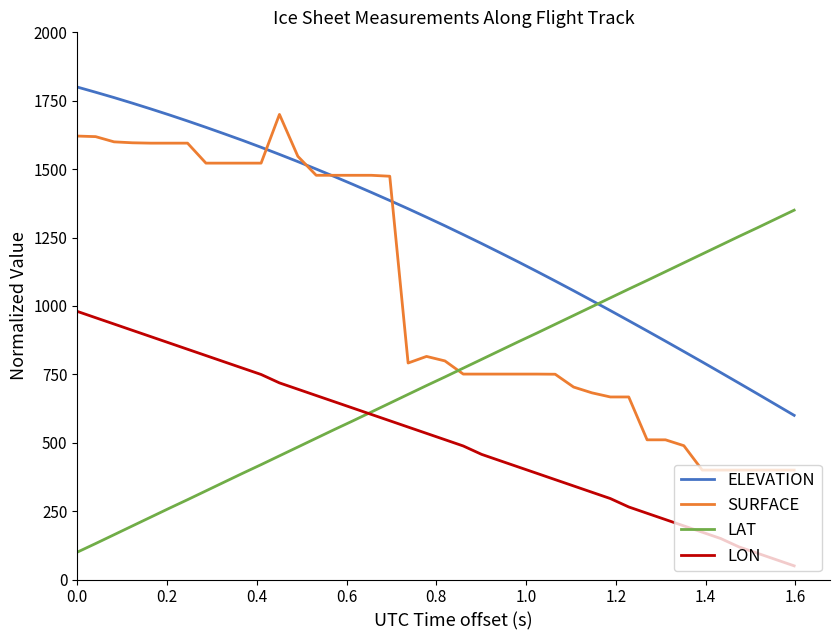

Rank the series by their maximum value, from highest to lowest.

ELEVATION, SURFACE, LAT, LON